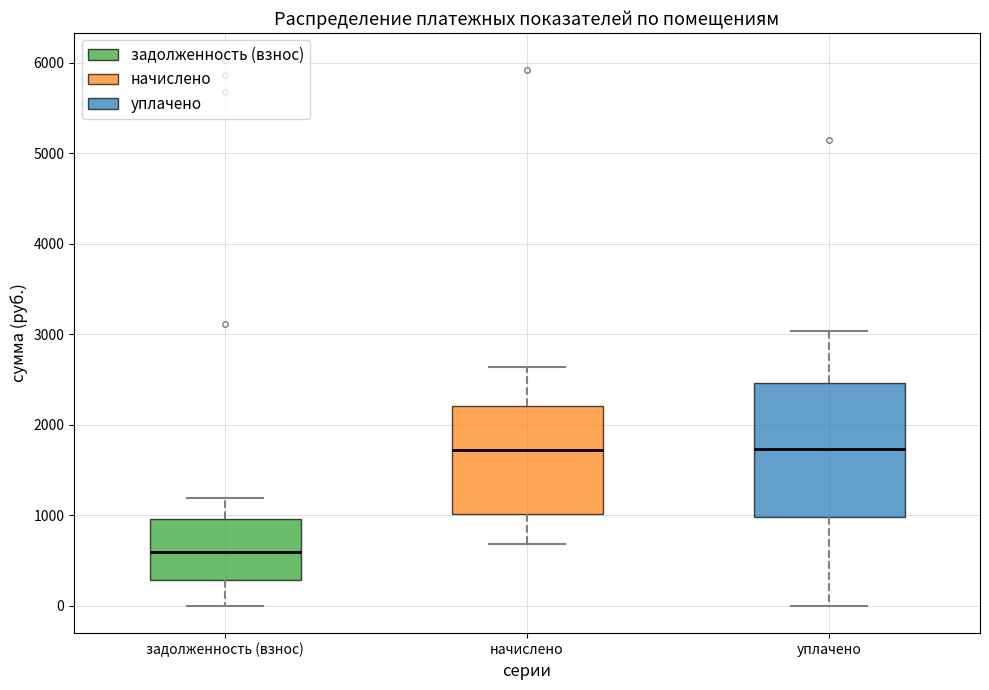

Where does the upper whisker of the box for задолженность (взнос) end on the y-axis? The values are not printed on the chart, so give them approximately, as read against the axis.

1200